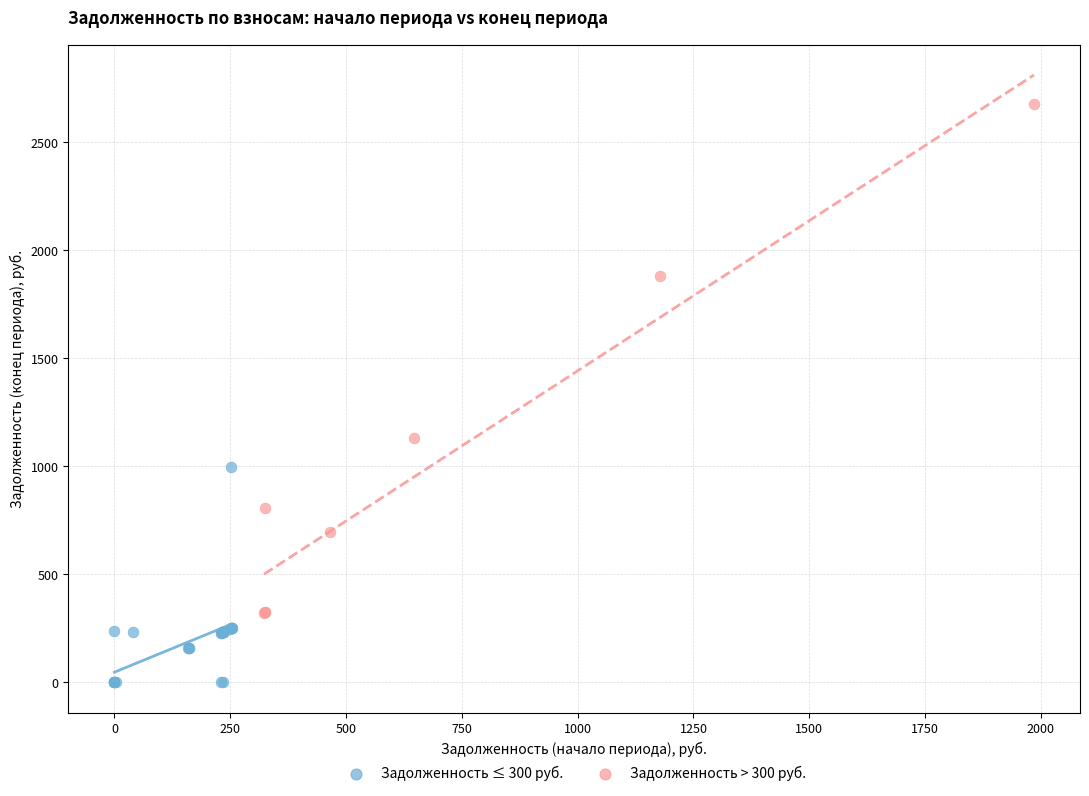

Which series contains the lowest Y value?

Задолженность ≤ 300 руб.